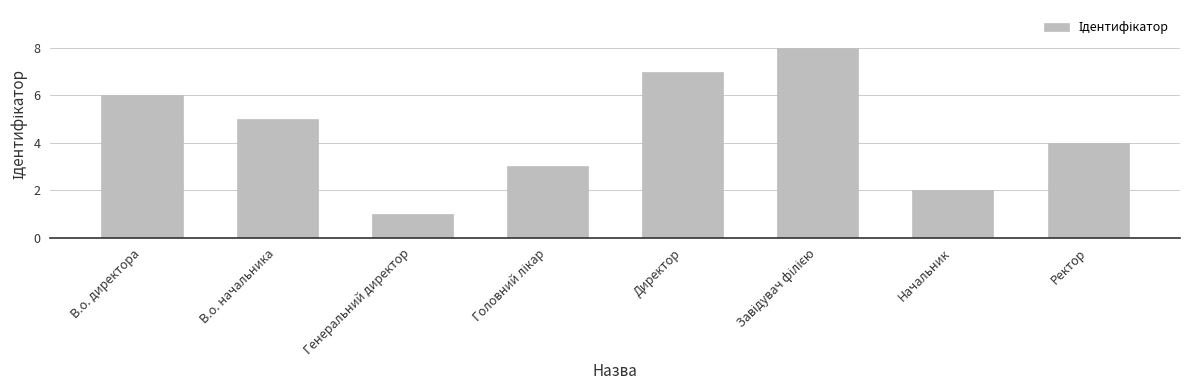

The value at В.о. директора is 3. True or false?

False